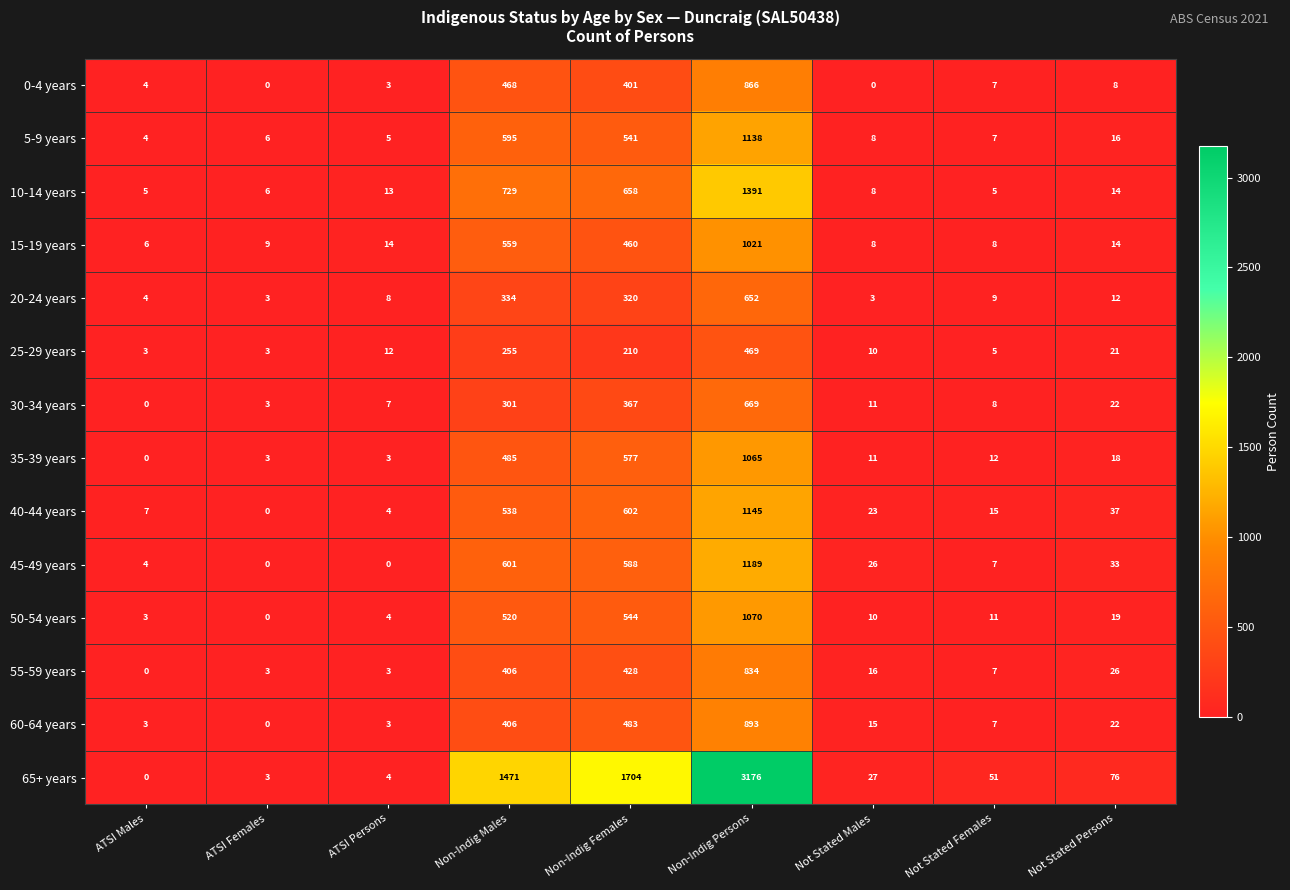

Which series has the widest spread of values?

65+ years